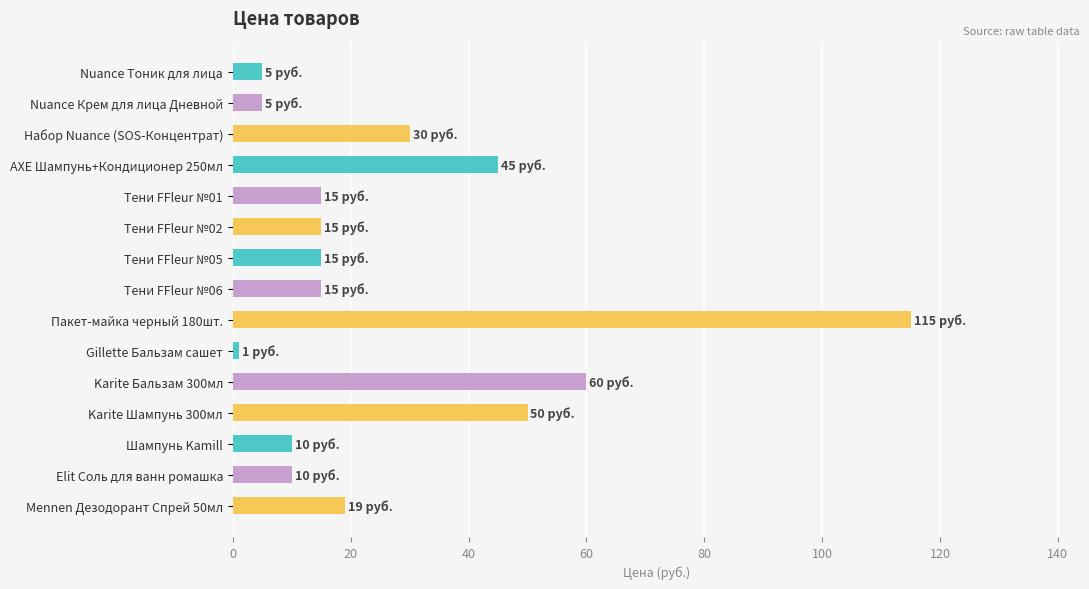

Reading top to bottom, transcribe all the data shown in this chart.

5	5	30	45	15	15	15	15	115	1	60	50	10	10	19